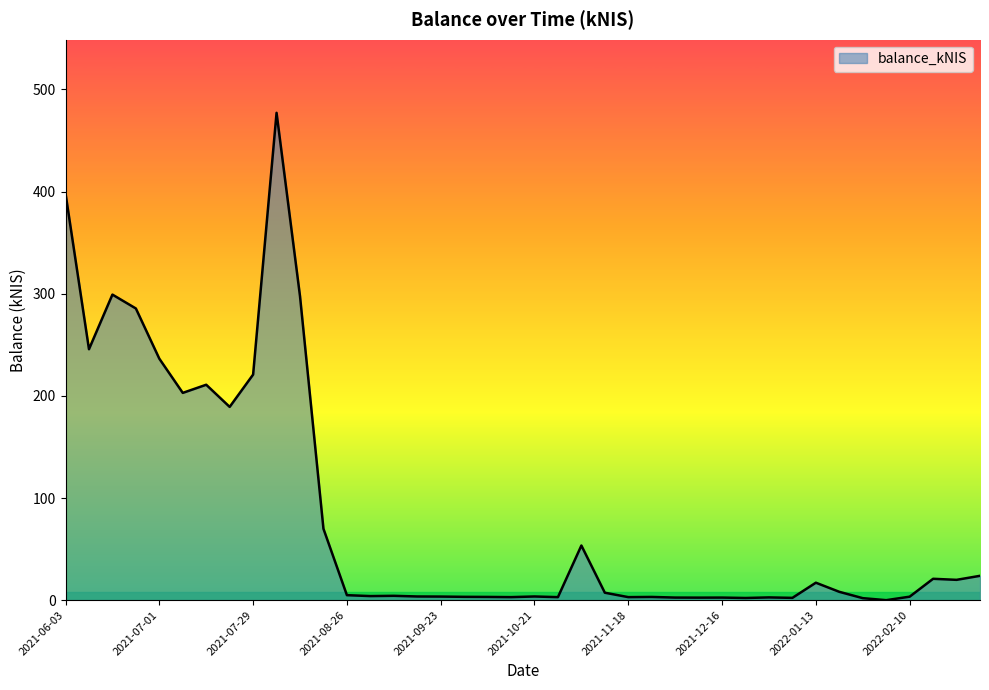

What is the greatest value displayed?

477.1